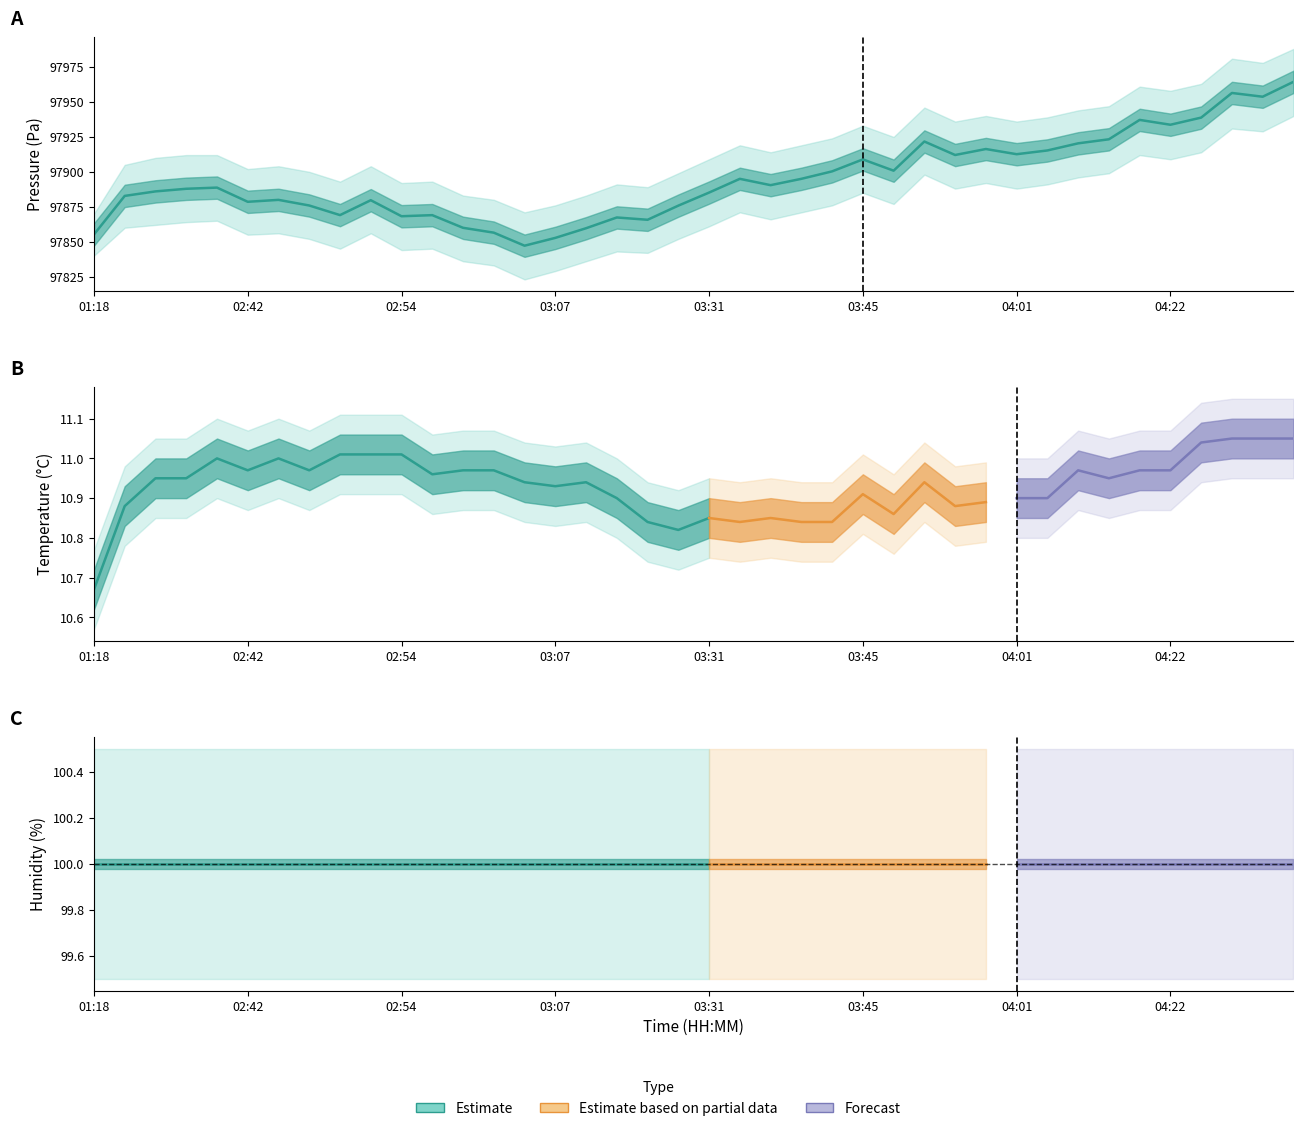

At which category does the chart reach its minimum across all series?

01:18